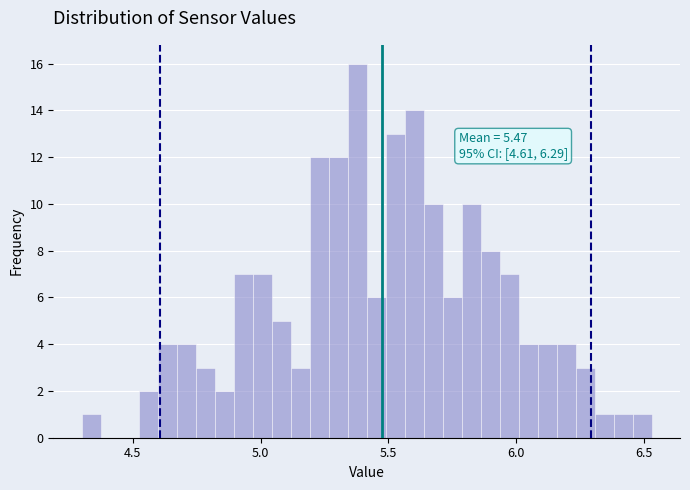

Around what value on the x-axis is the tallest bar? Give the approximate position of its centre, as read against the axis.

5.40